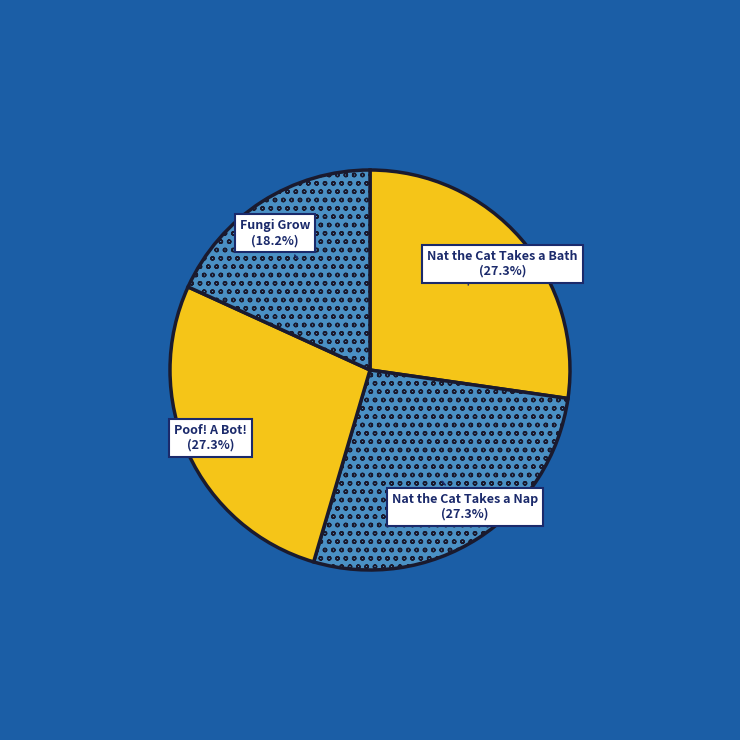

Is Poof! A Bot! the majority of the pie?

No